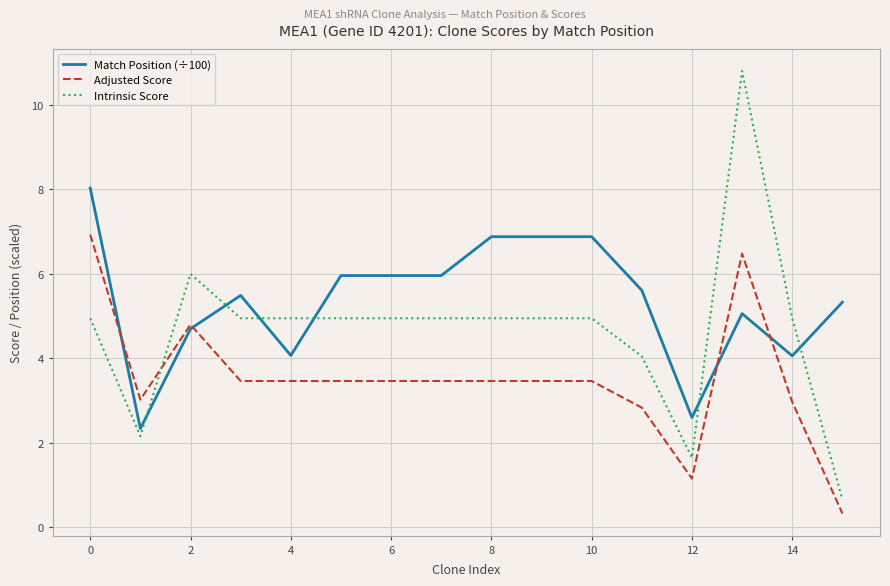

How many intersections are there between Intrinsic Score and Adjusted Score?

1